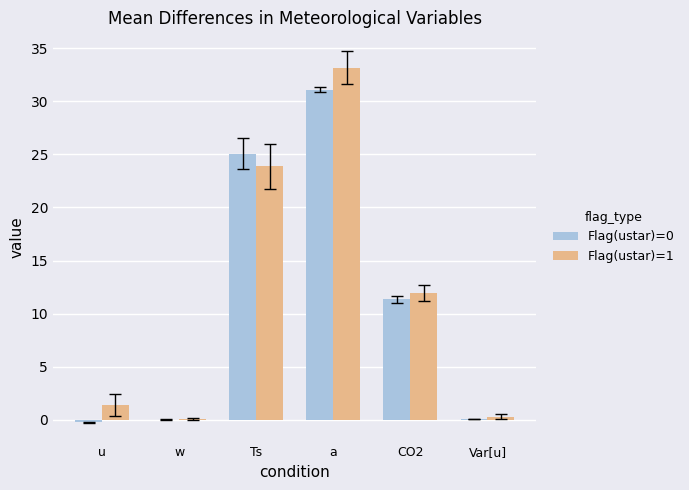

True or false: Flag(ustar)=1 has a value of 11.9 at CO2.

True